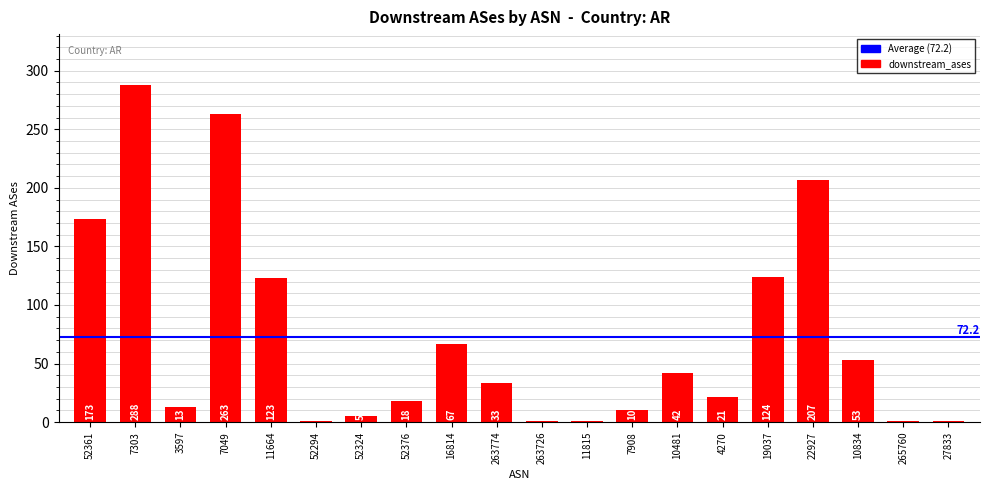

Reading left to right, transcribe all the data shown in this chart.

52361=173	7303=288	3597=13	7049=263	11664=123	52294=1	52324=5	52376=18	16814=67	263774=33	263726=1	11815=1	7908=10	10481=42	4270=21	19037=124	22927=207	10834=53	265760=1	27833=1